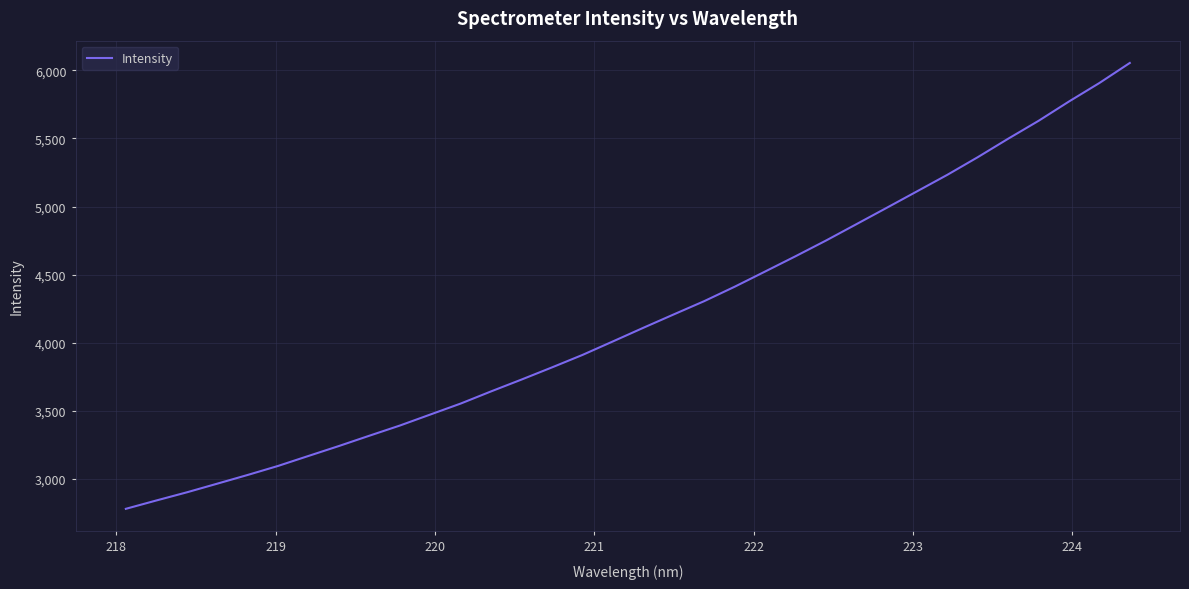

What is the difference between the maximum and minimum values?

3275.5